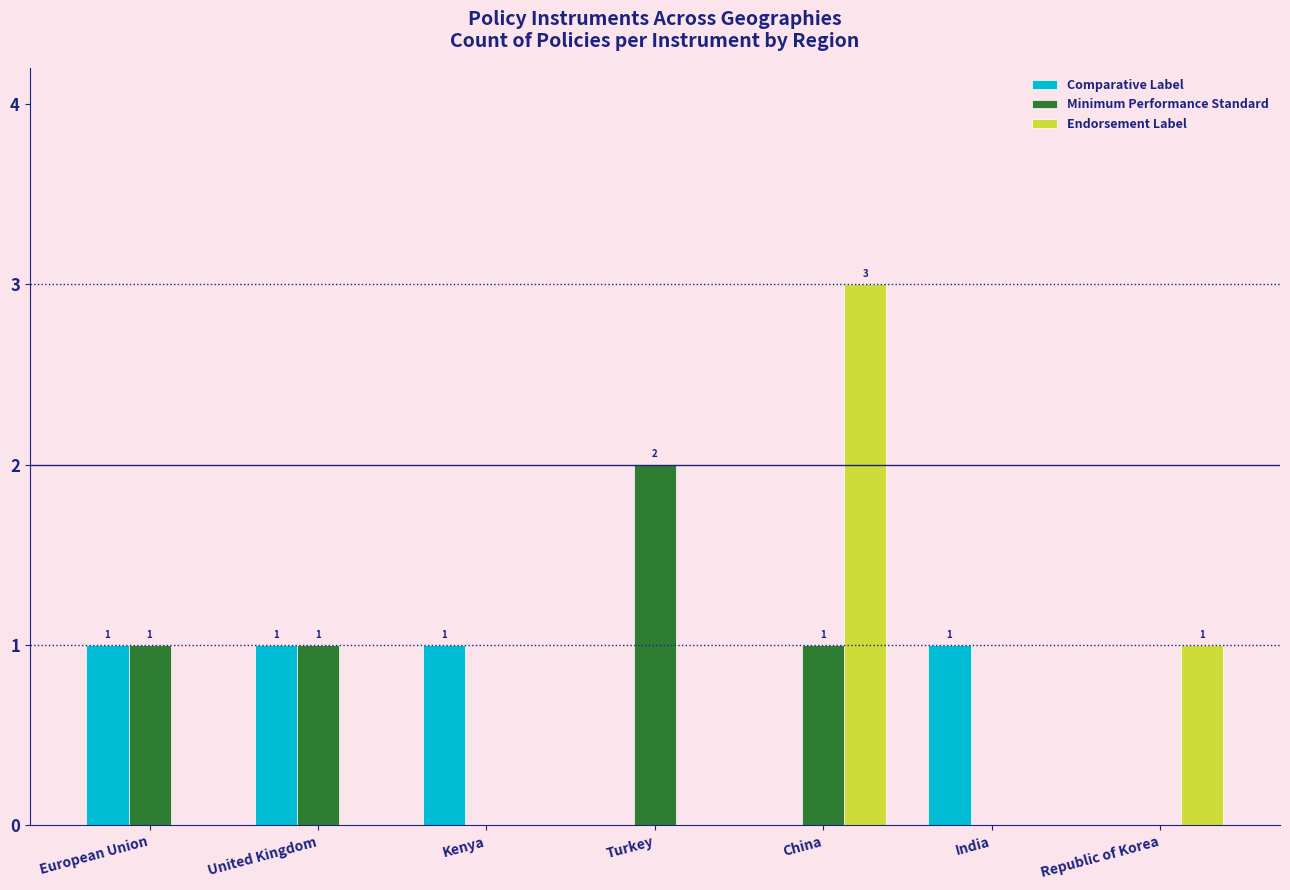

True or false: Endorsement Label has a value of 0 at India.

True